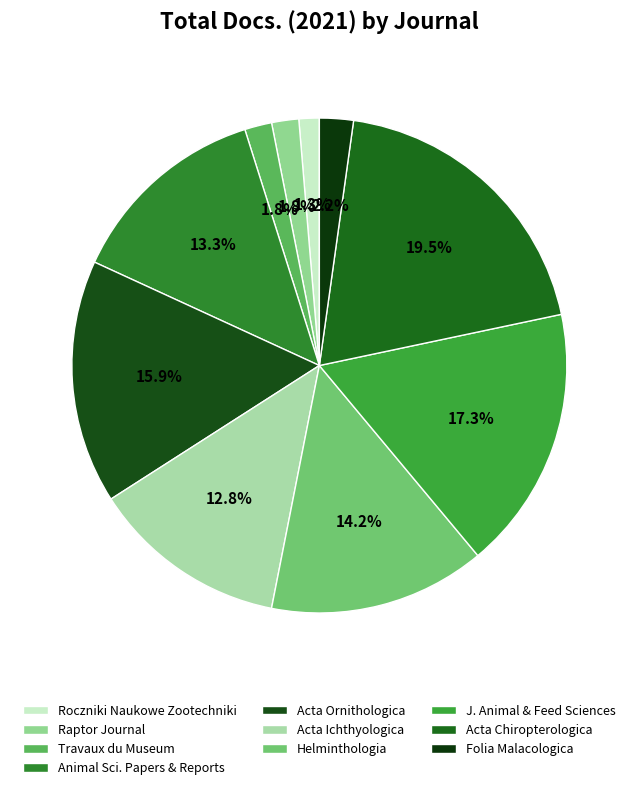

True or false: Helminthologia accounts for 14% of the total.

True